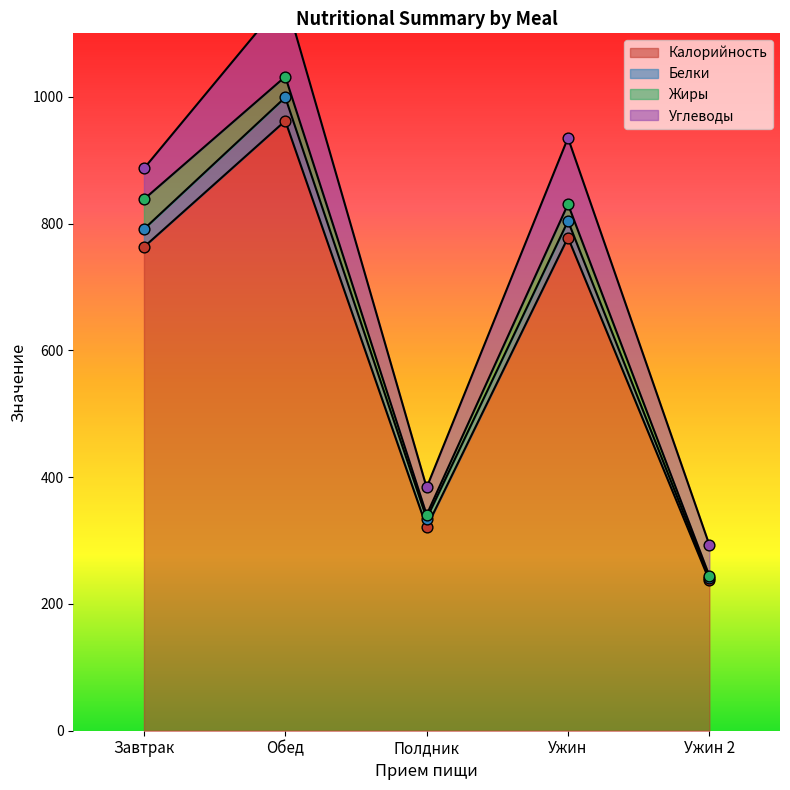

Is the value of Белки at Обед greater than the value of Углеводы at Завтрак?

No